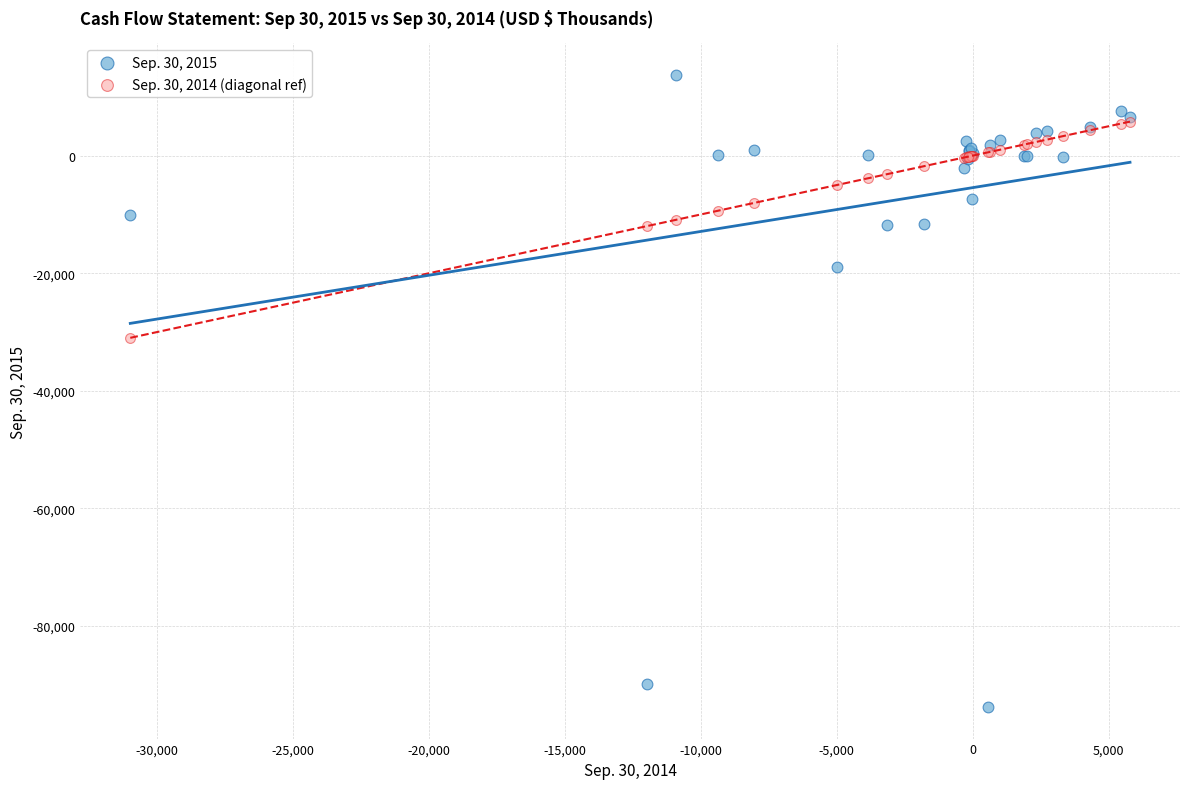

Across all series, what Y value is closest to -40042?

-30996